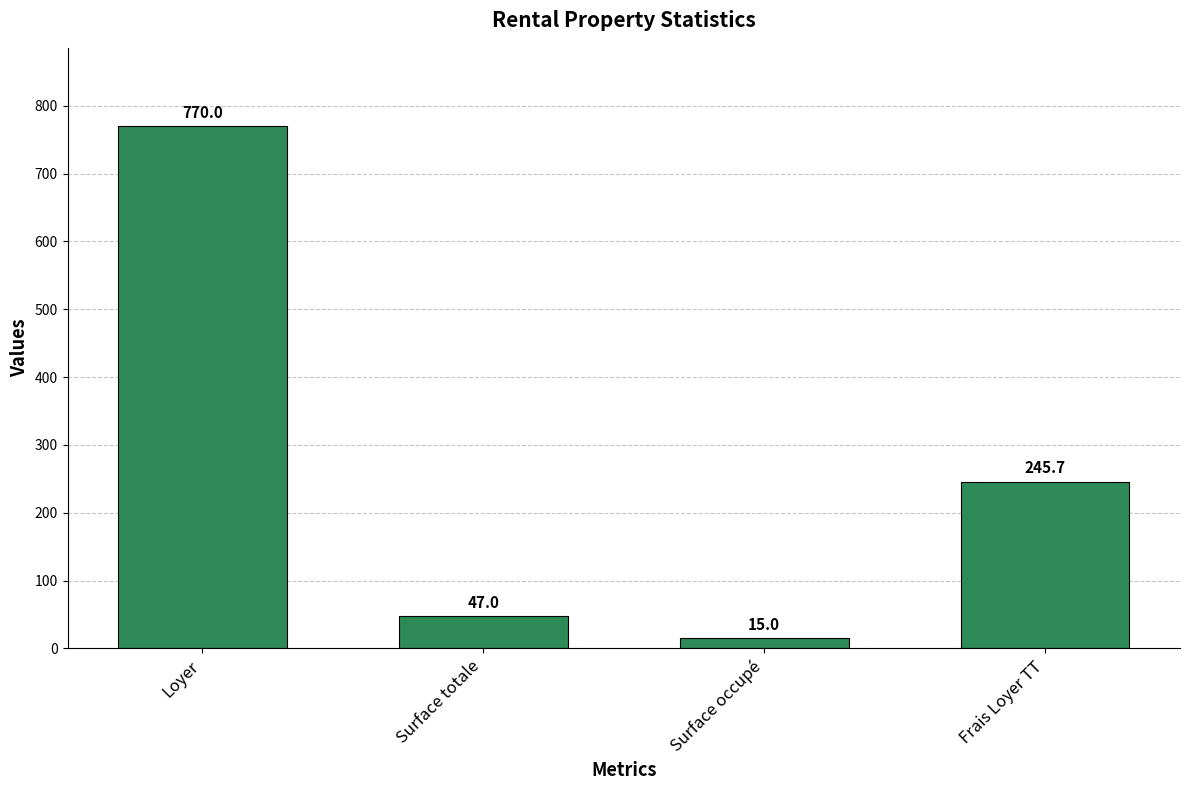

Reading right to left, transcribe all the data shown in this chart.

Frais Loyer TT=245.7	Surface occupé=15.0	Surface totale=47.0	Loyer=770.0